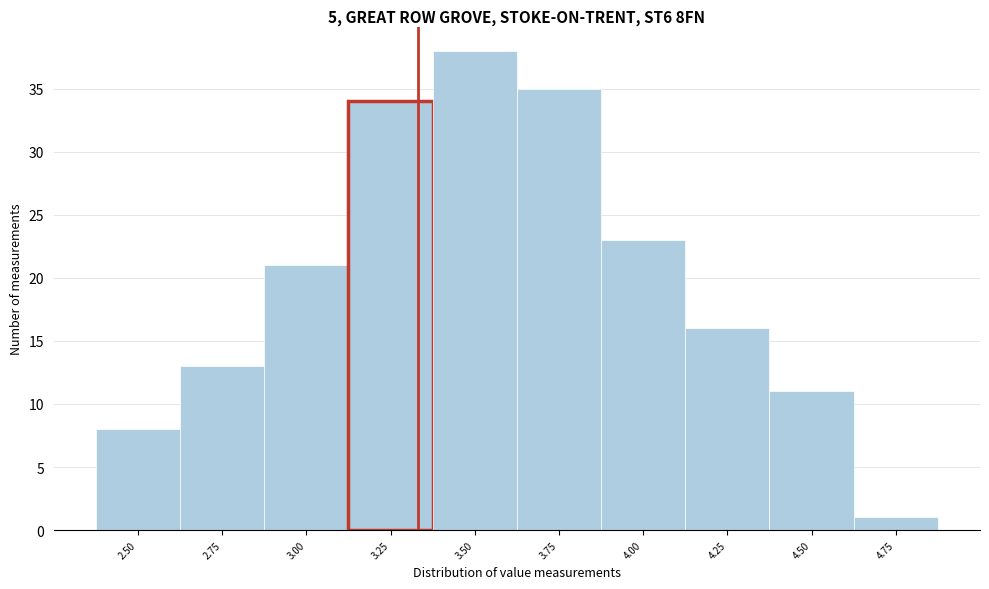

Reading left to right, what are all the values shown in this chart?

2.50=8	2.75=13	3.00=21	3.25=34	3.50=38	3.75=35	4.00=23	4.25=16	4.50=11	4.75=1